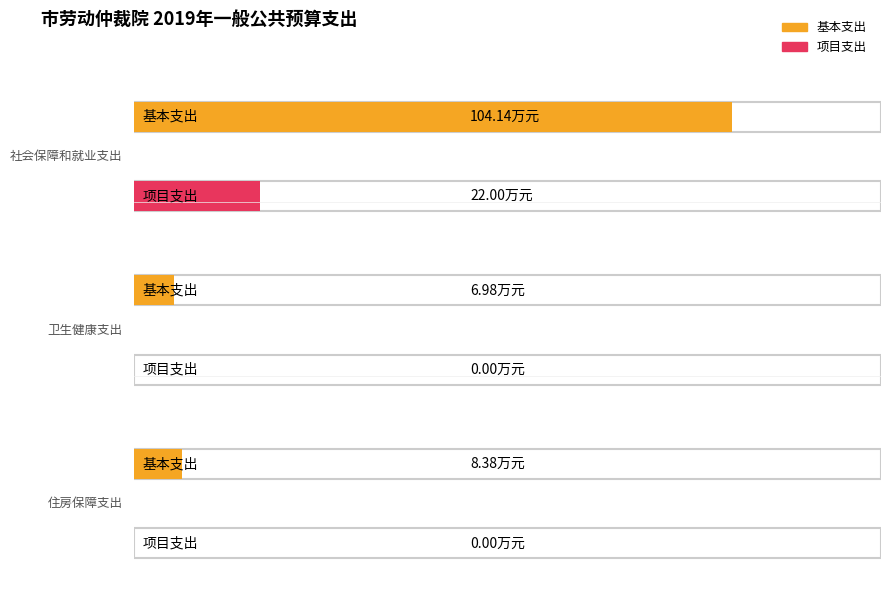

What is the maximum value shown in the chart?

104.1